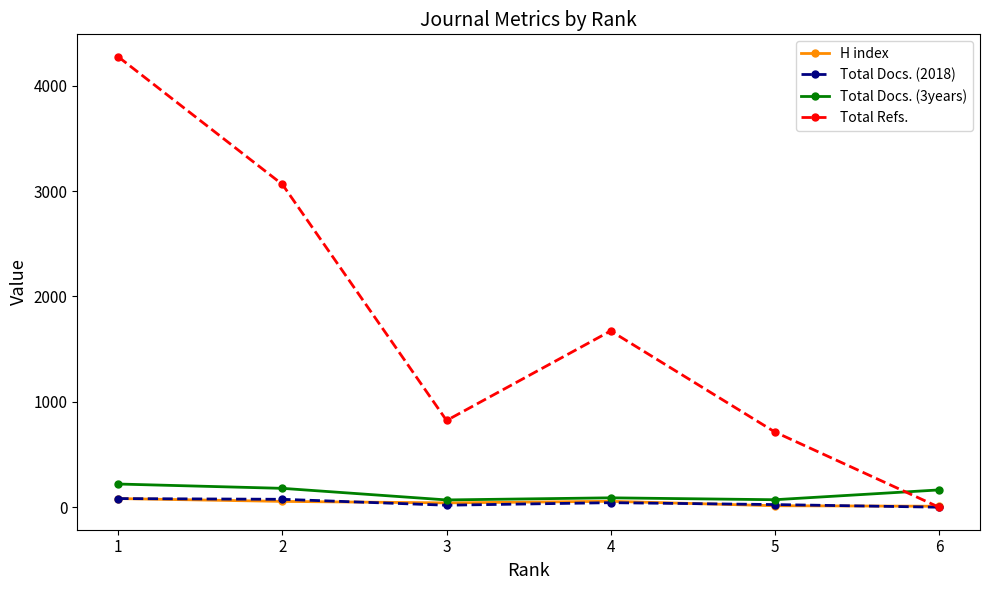

True or false: Total Refs. has a value of 1667 at 6.

False